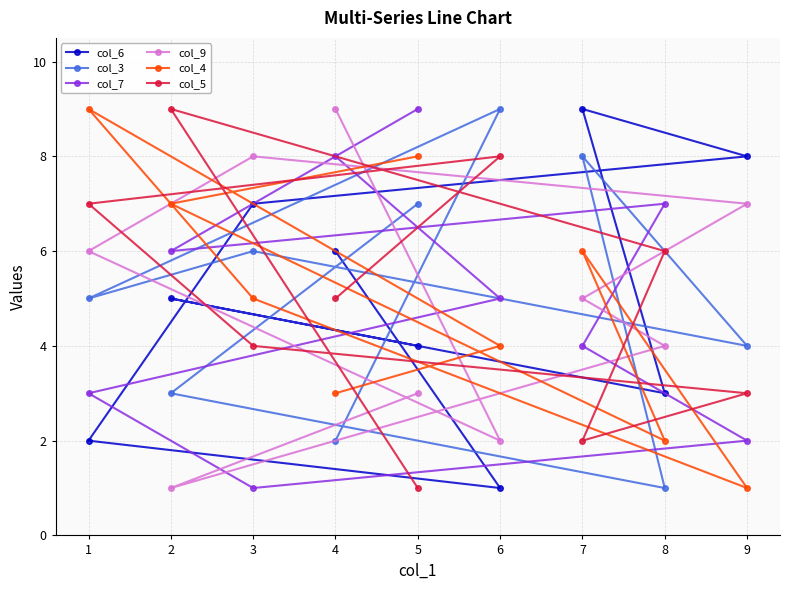

The col_4 series shows 5 at 3. True or false?

True